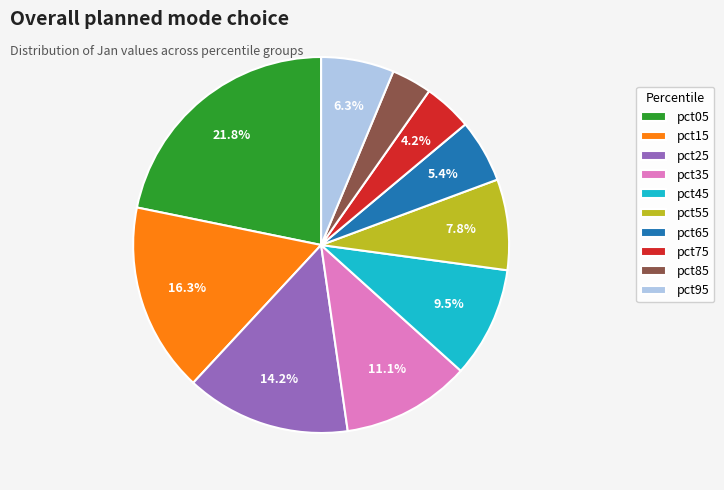

What percentage is the pct35 slice, to the nearest percent?

11%